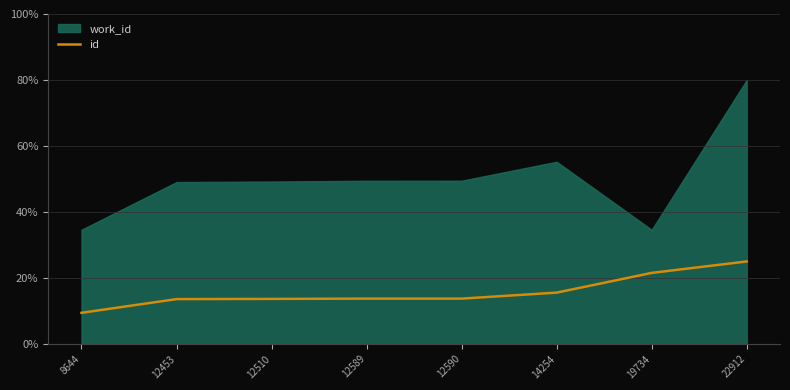

The chart shows a value of 27.2 at 14254. True or false?

False